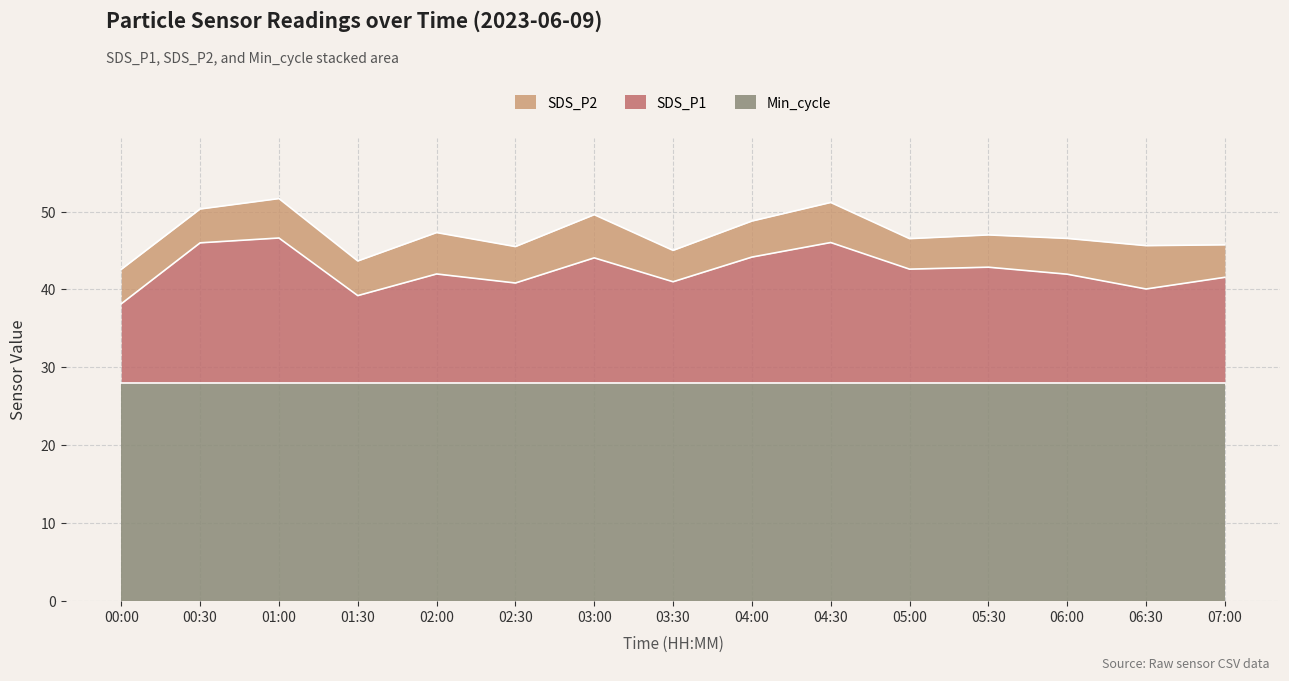

Rank the series by their maximum value, from lowest to highest.

SDS_P2, SDS_P1, Min_cycle